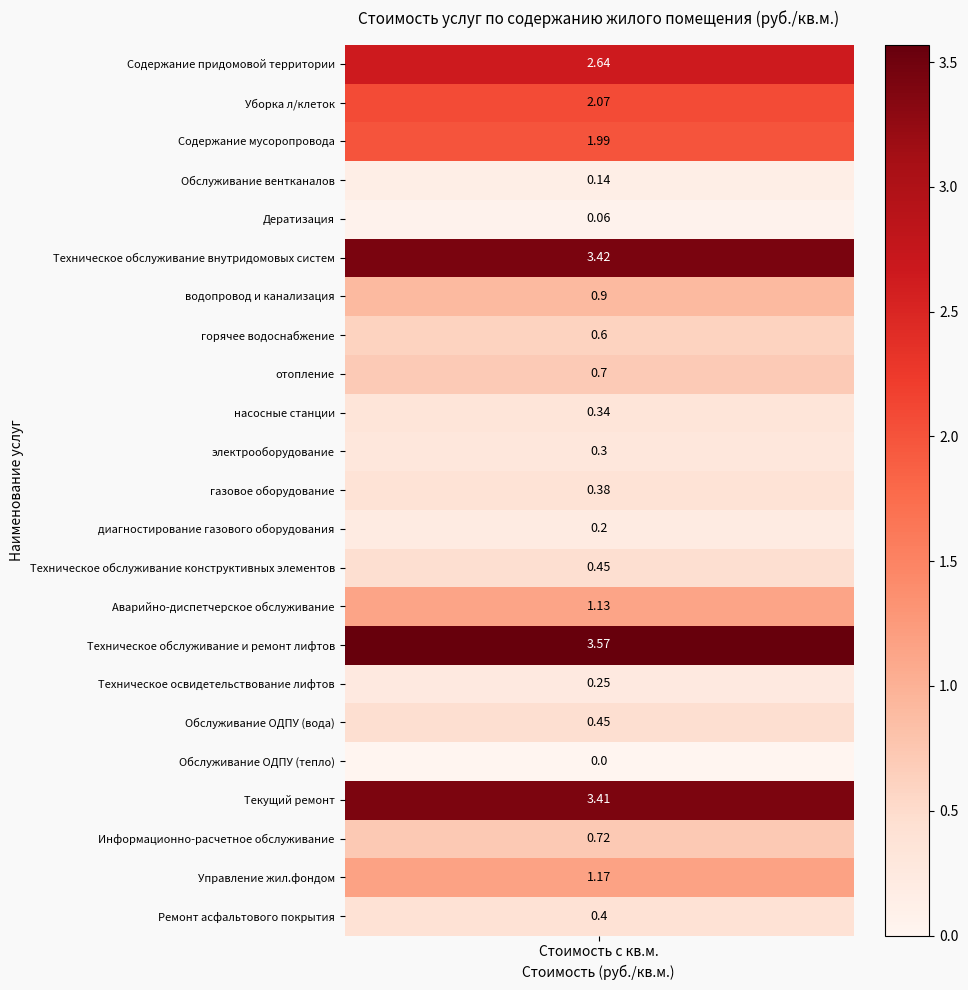

Reading left to right, extract all data points from this chart.

values=2.6	1=2.1	2=2.0	3=0.1	4=0.1	5=3.4	6=0.9	7=0.6	8=0.7	9=0.3	10=0.3	11=0.4	12=0.2	13=0.5	14=1.1	15=3.6	16=0.2	17=0.5	18=0.0	19=3.4	20=0.7	21=1.2	22=0.4